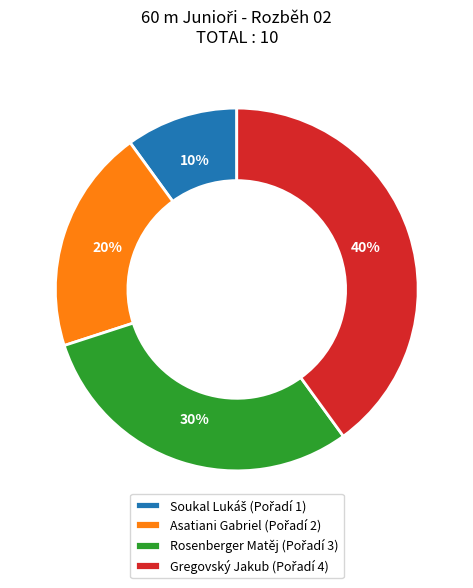

To the nearest percent, what is the average slice percentage?

25%